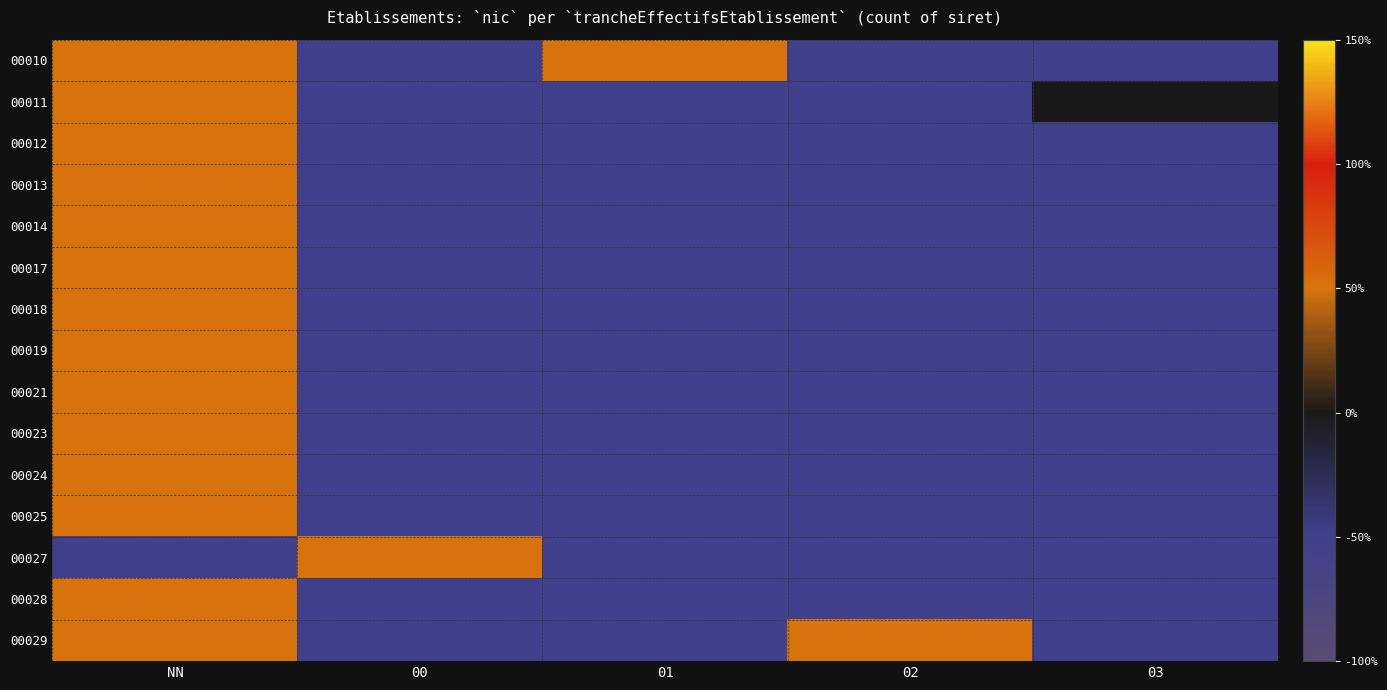

Read the value at 01, to the nearest 5.

-50